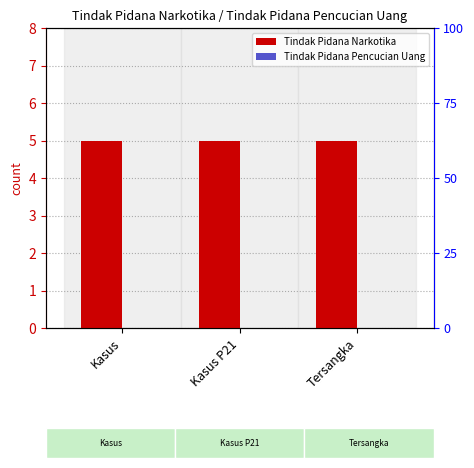

Reading left to right, list all the values displayed in this chart.

Tindak Pidana Narkotika: Kasus=5	Kasus P21=5	Tersangka=5
Tindak Pidana Pencucian Uang: Kasus=0	Kasus P21=0	Tersangka=0